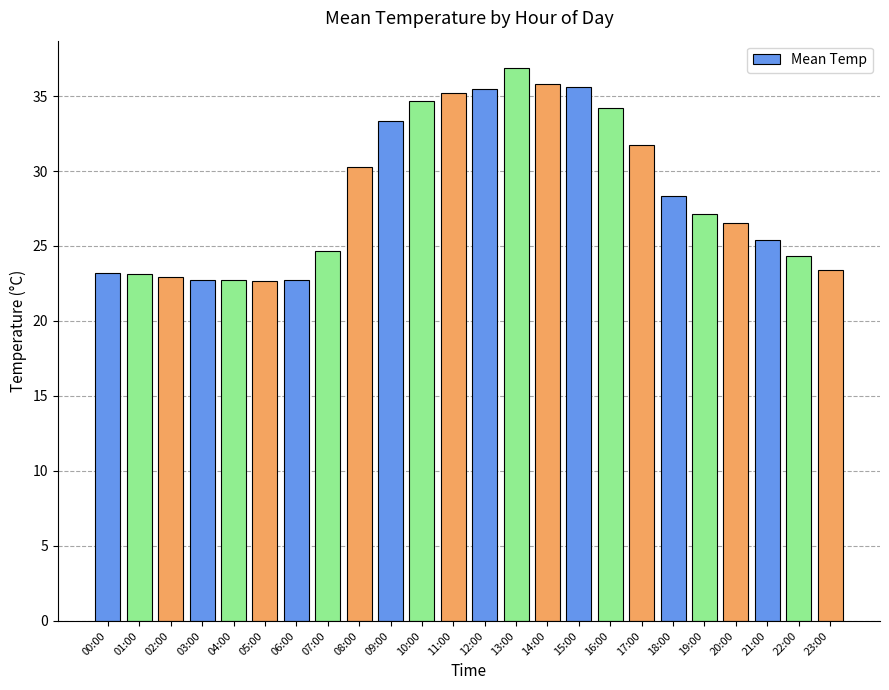

What position from the right is 18:00?

6